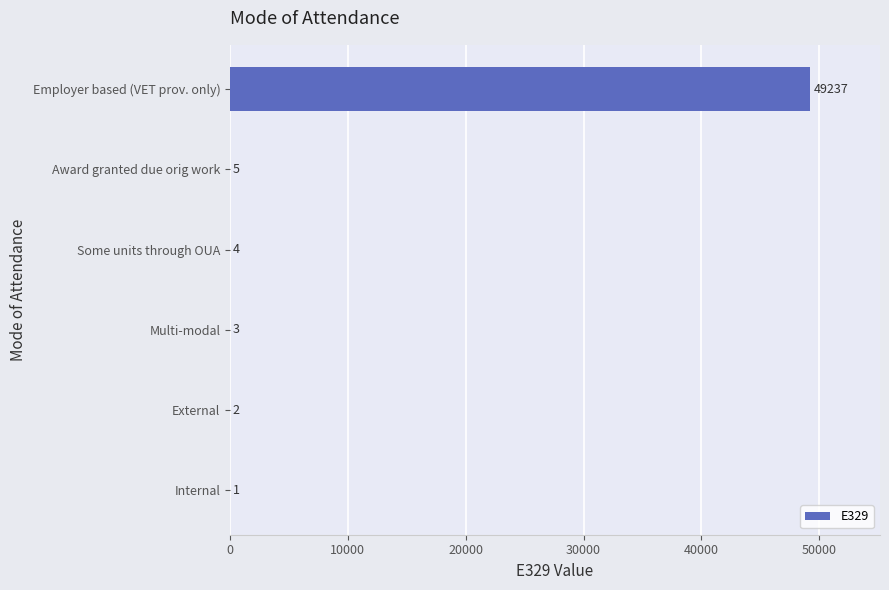

What is the sum of all values?

49252